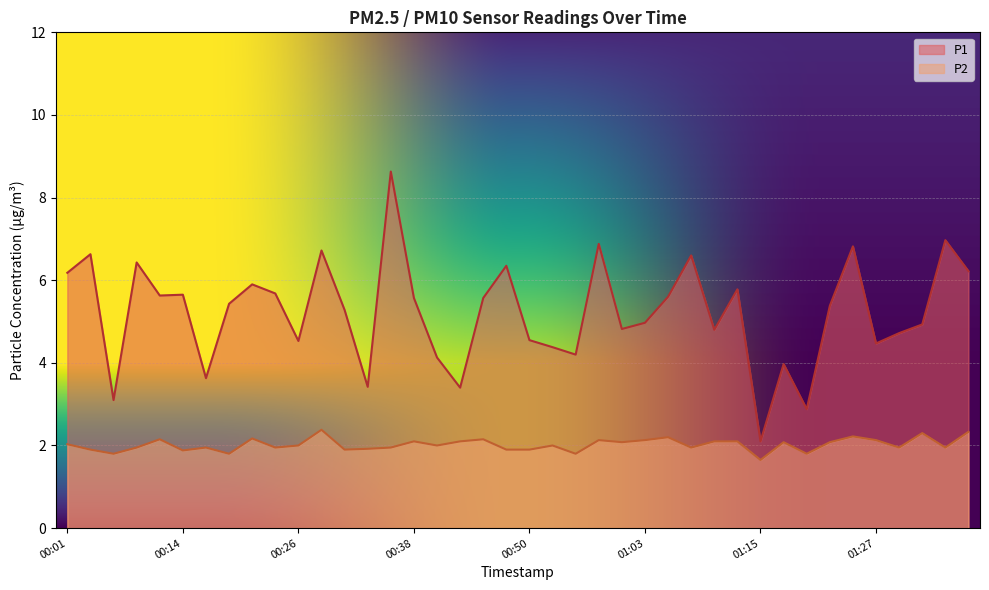

At 01:24, list the series in order from largest to smallest.

P1, P2